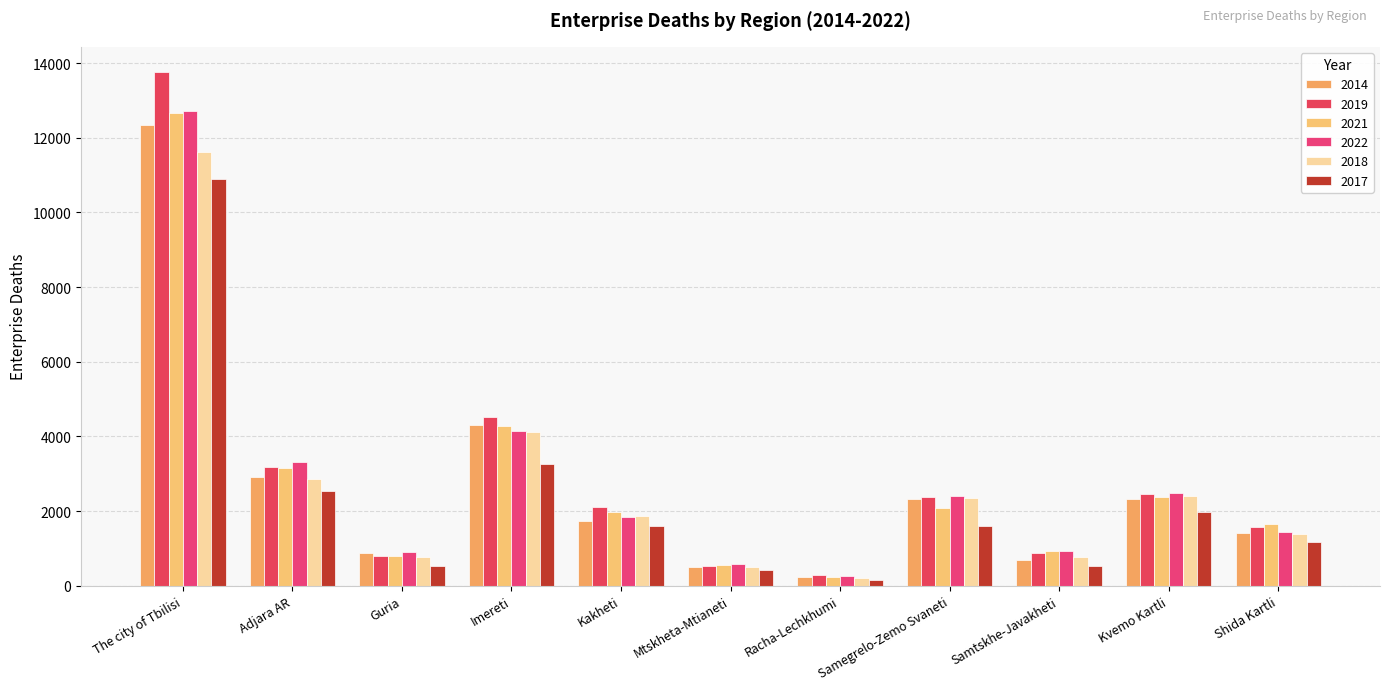

What is the difference between the 2018 values at Samtskhe-Javakheti and Racha-Lechkhumi?

564